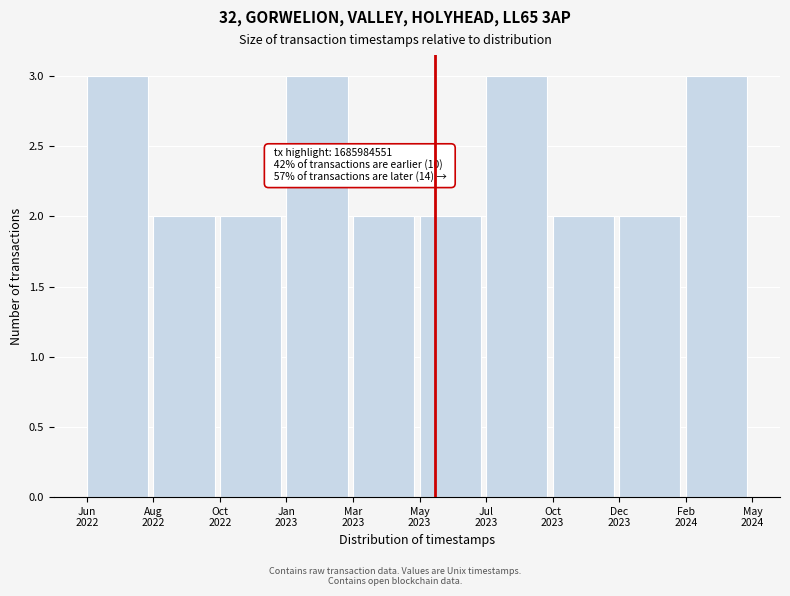

Reading left to right, what are all the values shown in this chart?

3	2	2	3	2	2	3	2	2	3